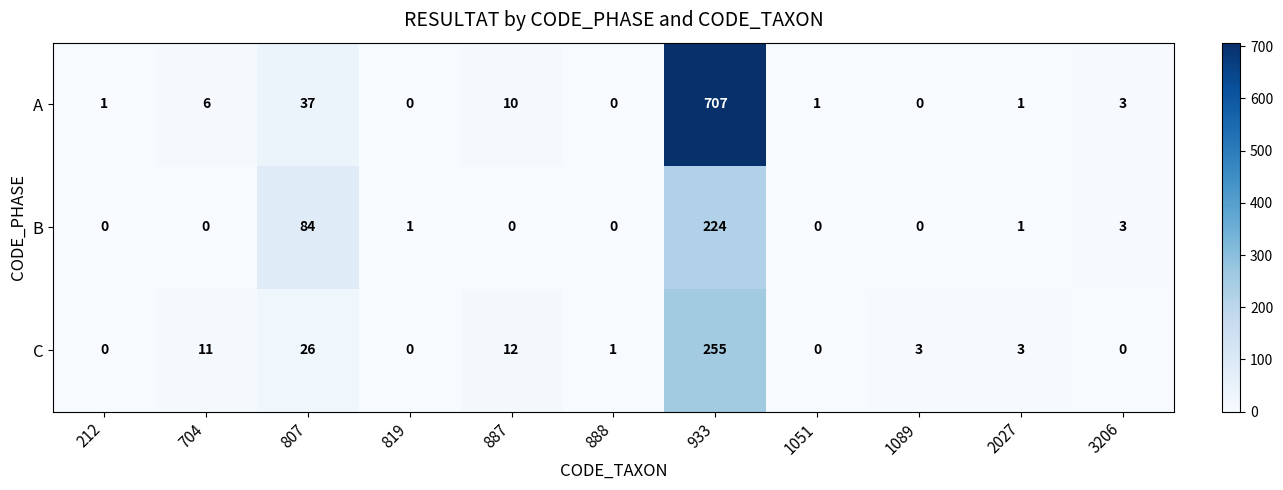

List the series in order of their peak value, lowest first.

B, C, A